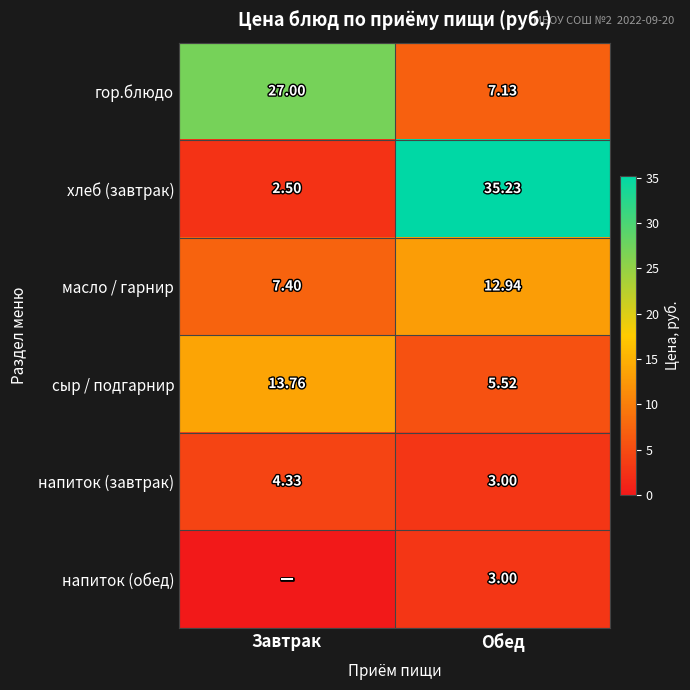

Is the value of напиток (завтрак) at Завтрак greater than the value of масло / гарнир at Обед?

No